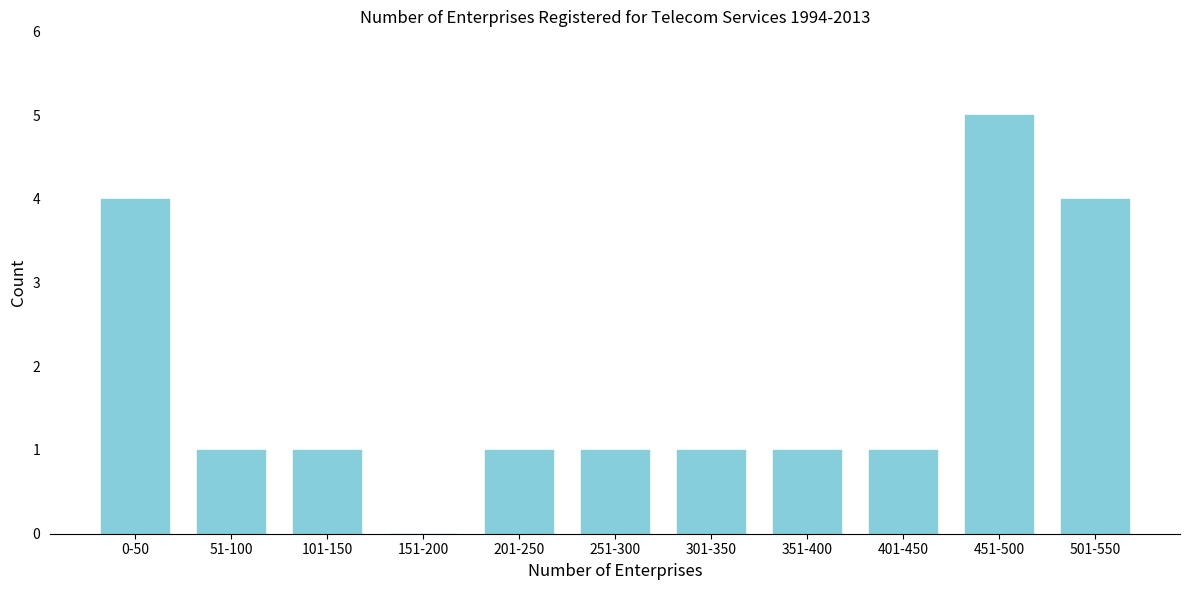

Reading left to right, transcribe all the data shown in this chart.

0-50=4	51-100=1	101-150=1	151-200=0	201-250=1	251-300=1	301-350=1	351-400=1	401-450=1	451-500=5	501-550=4